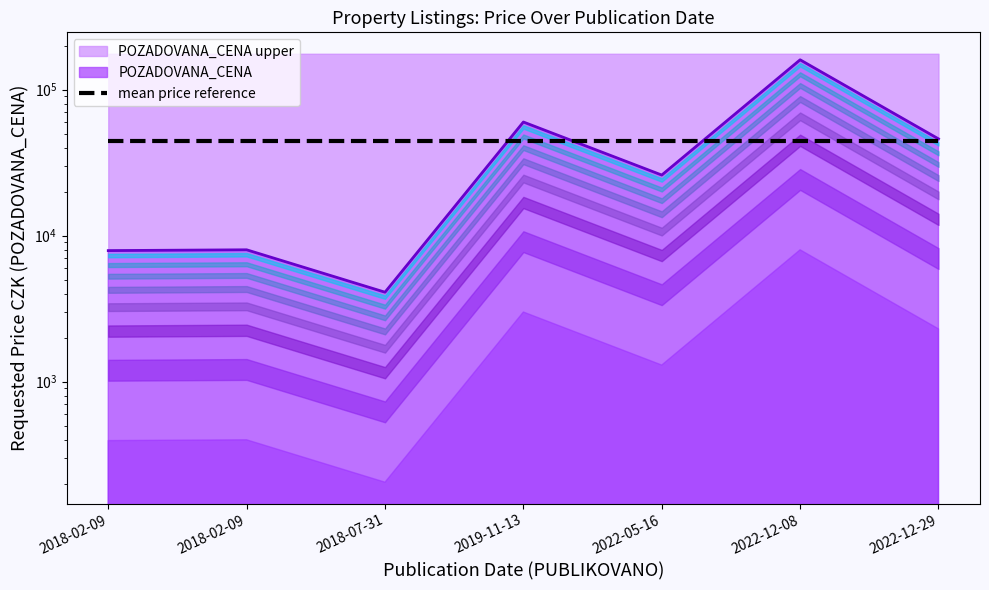

What is the label of the 4th point from the left?

2019-11-13